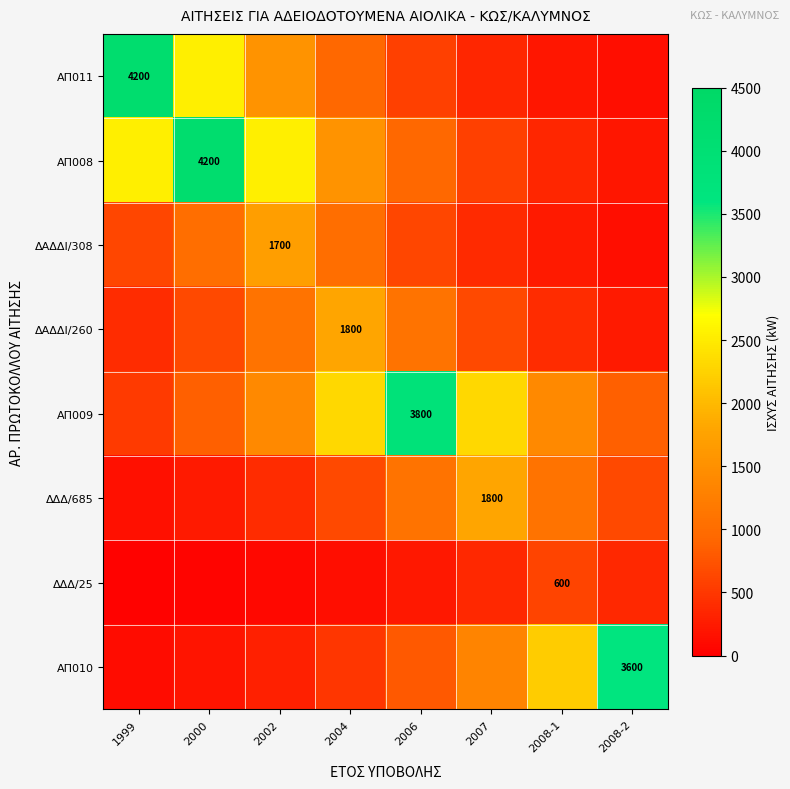

What is the approximate value of ΑΠ010 at 2008-2?

3600.0